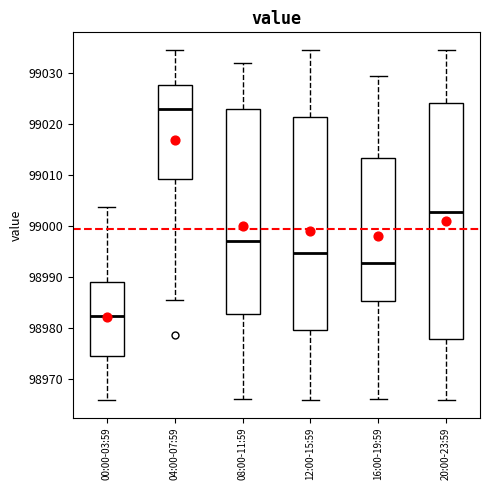

Reading left to right, transcribe this box plot: for each box, give where its median line is, the range the box spans, and where its two whiskers end, as read against the y-axis. The values are not printed on the chart, so give them approximately, as read against the axis.

00:00-03:59: median 98982, box 98975 to 98989, whiskers 98966 to 99004
04:00-07:59: median 99023, box 99009 to 99028, whiskers 98986 to 99034
08:00-11:59: median 98997, box 98983 to 99023, whiskers 98966 to 99032
12:00-15:59: median 98995, box 98980 to 99021, whiskers 98966 to 99034
16:00-19:59: median 98993, box 98985 to 99013, whiskers 98966 to 99029
20:00-23:59: median 99003, box 98978 to 99024, whiskers 98966 to 99034